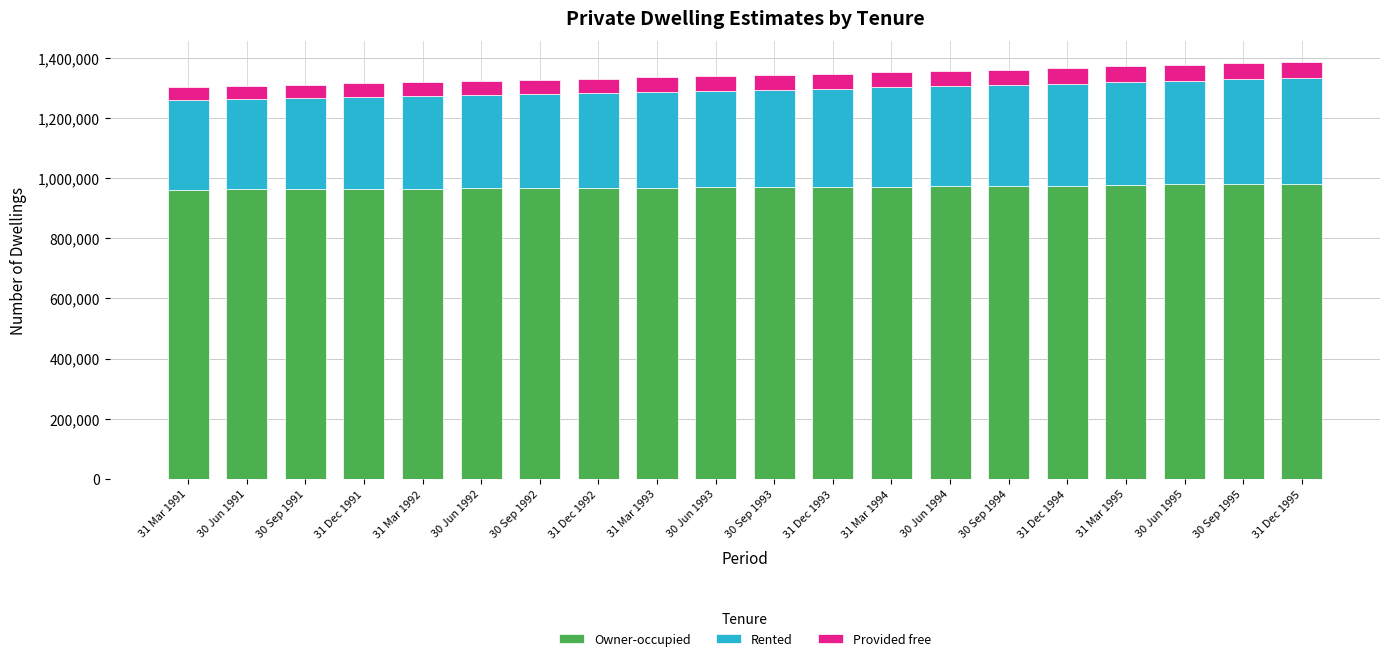

The value of Owner-occupied at 31 Dec 1994 is 975200. True or false?

True